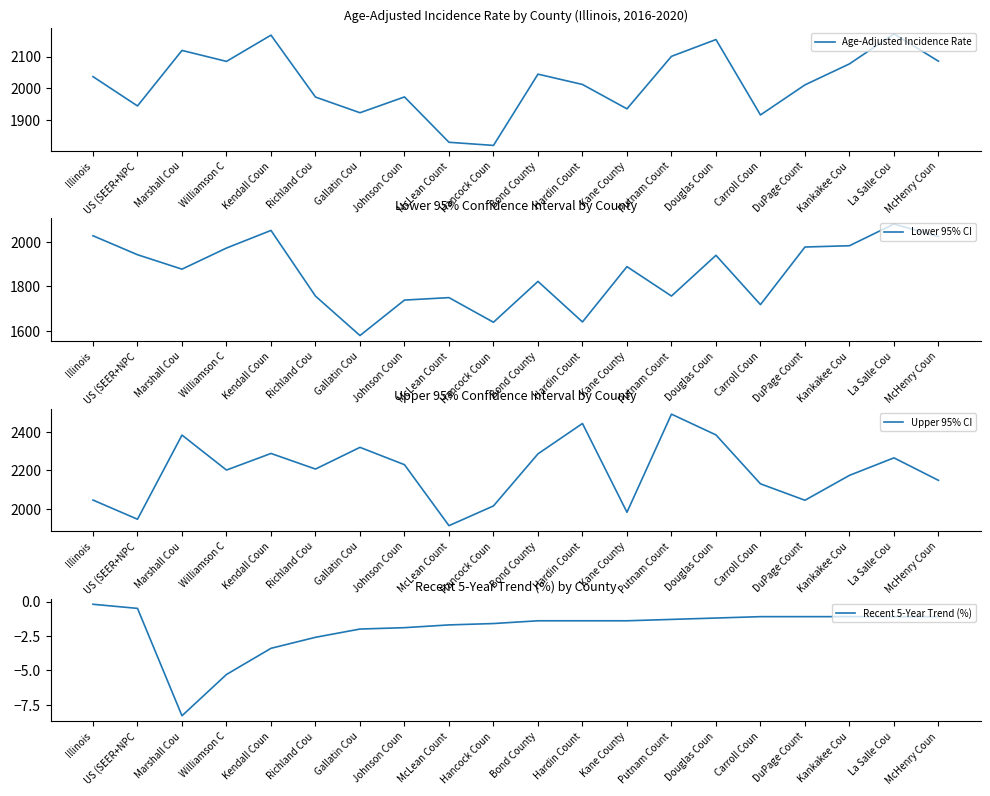

Where is the first local minimum for Recent 5-Year Trend (%)?

Marshall Cou